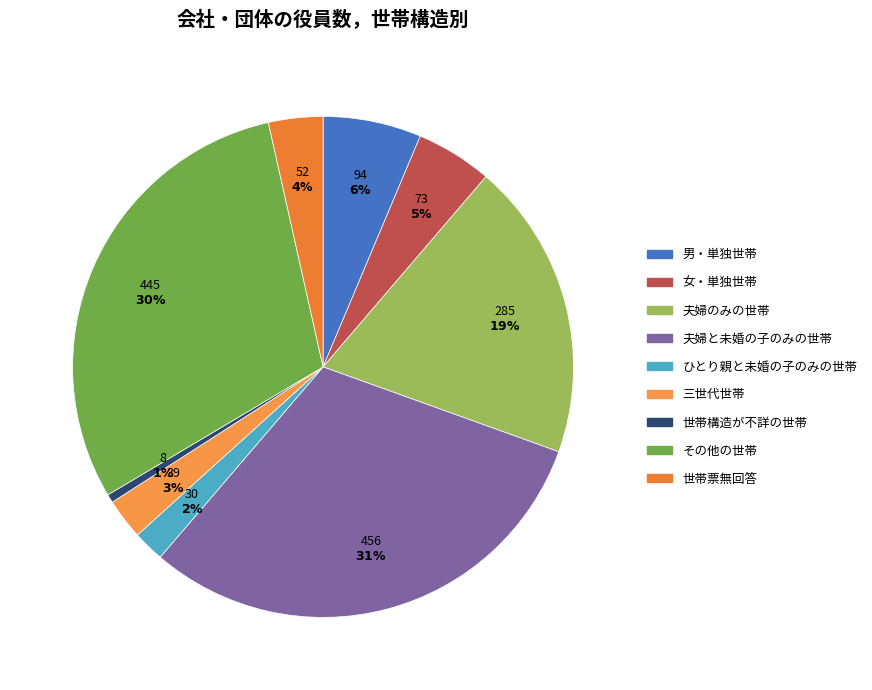

The 世帯構造が不詳の世帯 slice represents 11% of the pie. True or false?

False